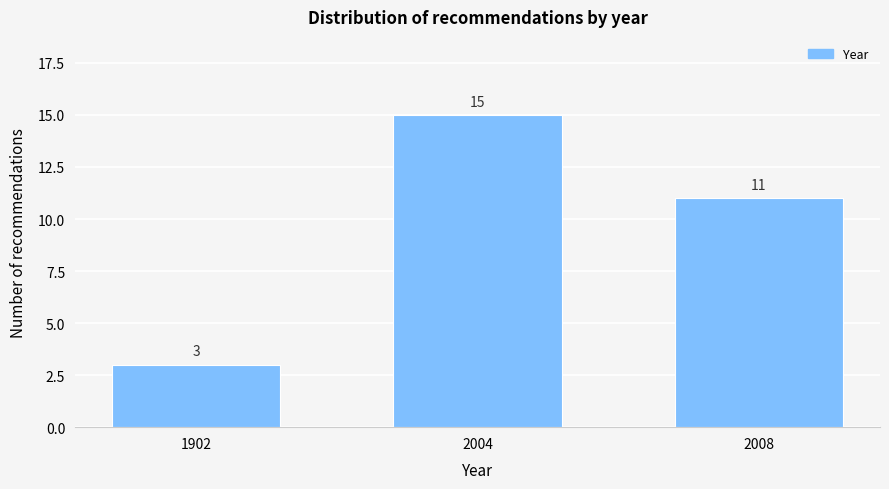

Reading right to left, list all the values displayed in this chart.

11	15	3